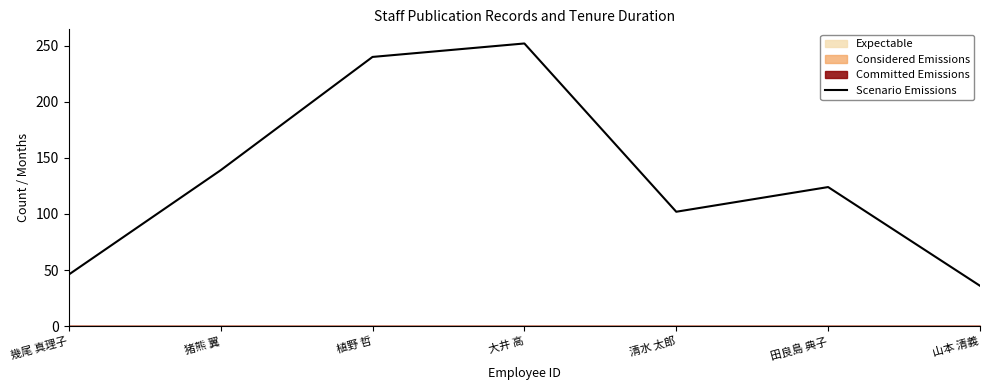

Rank the categories by value from lowest to highest.

山本 清義, 幾尾 真理子, 清水 太郎, 田良島 典子, 猪熊 翼, 植野 哲, 大井 高